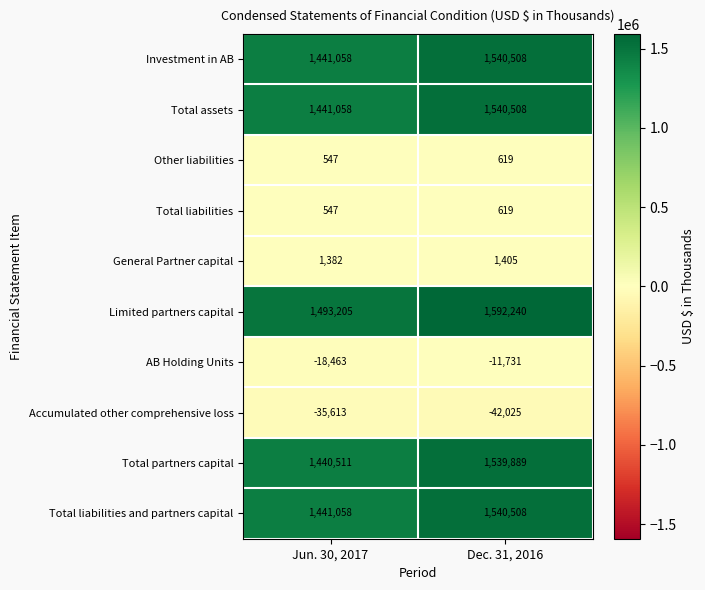

Reading left to right, what are all the values shown in this chart?

Investment in AB: 1441058	1540508
Total assets: 1441058	1540508
Other liabilities: 547	619
Total liabilities: 547	619
General Partner capital: 1382	1405
Limited partners capital: 1493205	1592240
AB Holding Units: -18463	-11731
Accumulated other comprehensive loss: -35613	-42025
Total partners capital: 1440511	1539889
Total liabilities and partners capital: 1441058	1540508